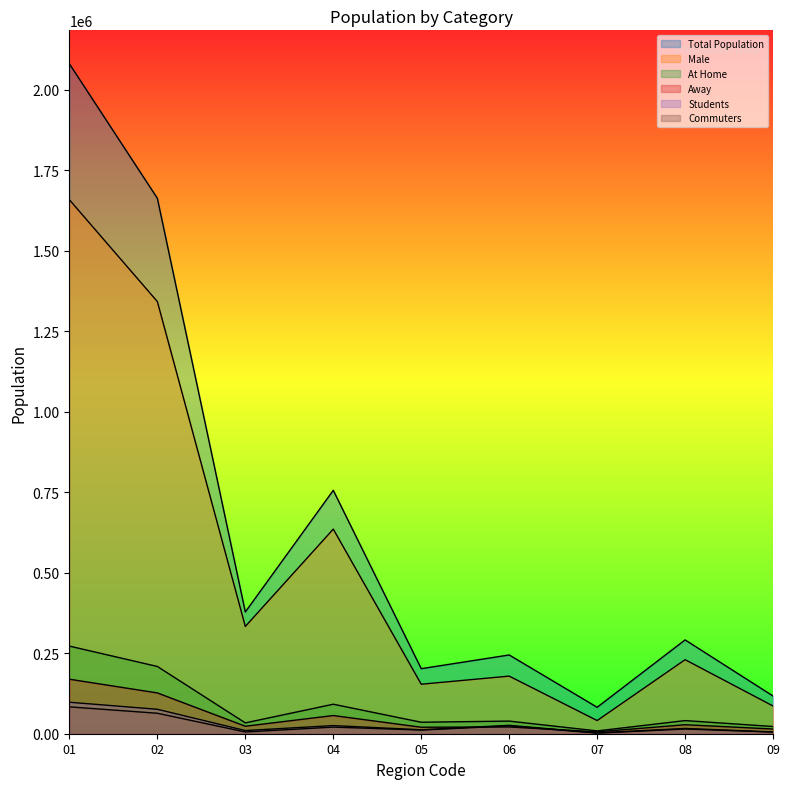

How many intersections are there between Away and Students?

2